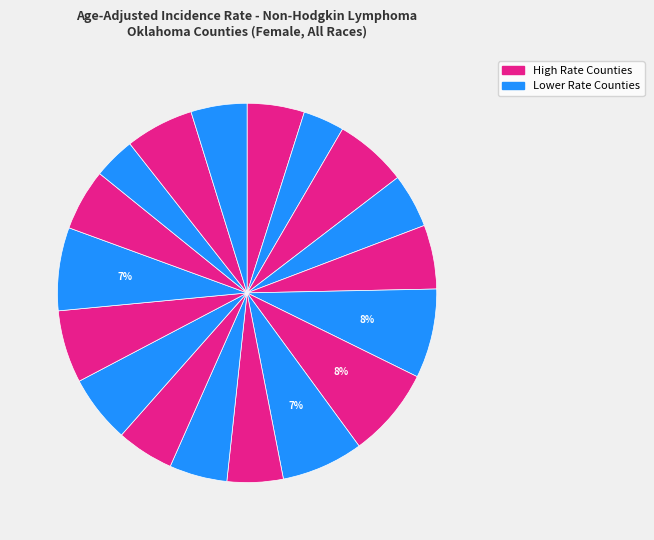

How many segments does this pie chart have?

18